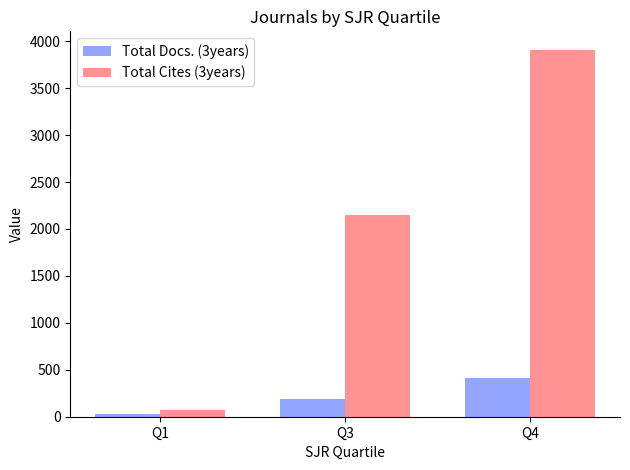

Reading left to right, what are all the values shown in this chart?

Total Docs. (3years): 28	184	409
Total Cites (3years): 69	2147	3910